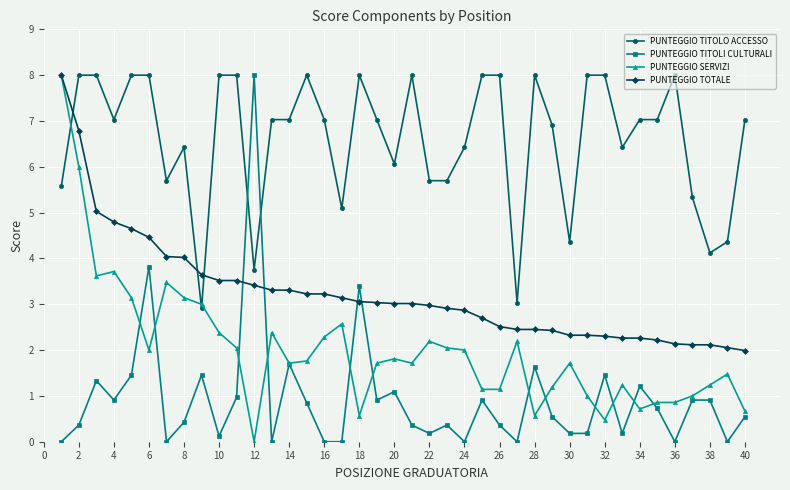

List the series in order of their overall mean, lowest first.

PUNTEGGIO TITOLI CULTURALI, PUNTEGGIO SERVIZI, PUNTEGGIO TOTALE, PUNTEGGIO TITOLO ACCESSO